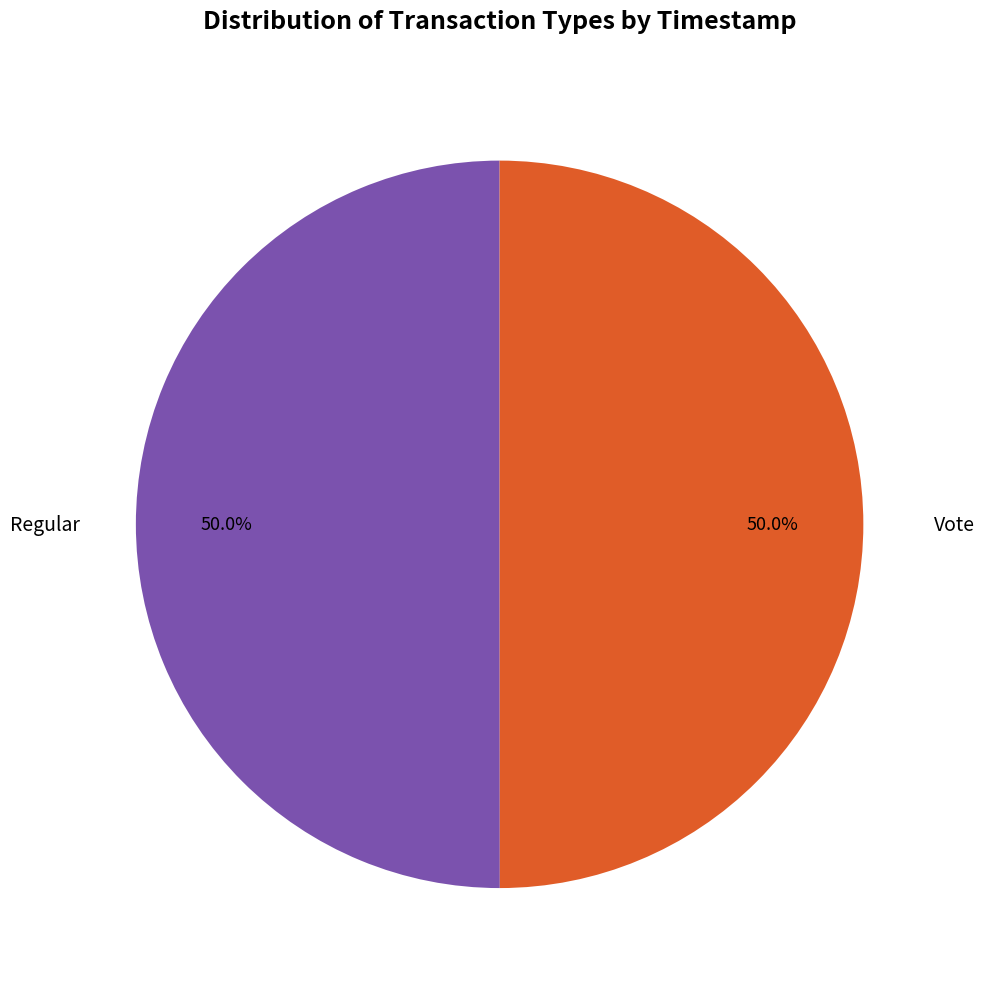

How many segments does this pie chart have?

2